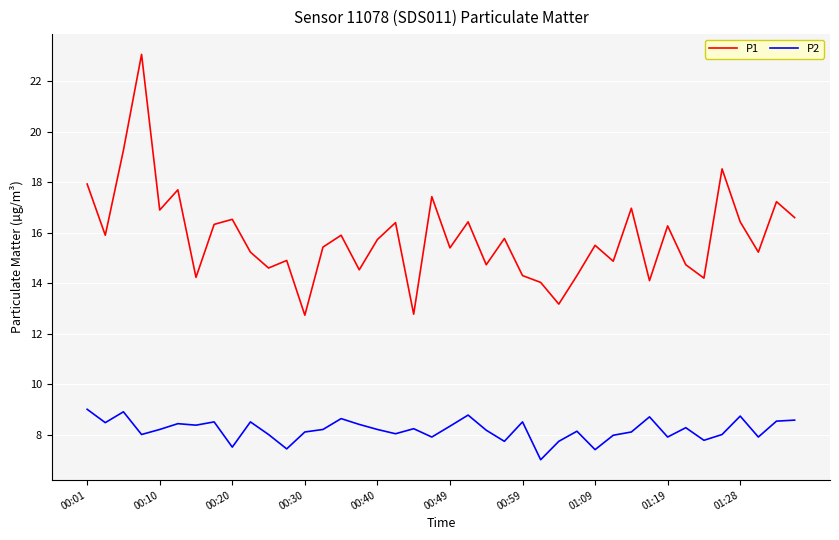

True or false: P1 and P2 intersect in this chart.

False